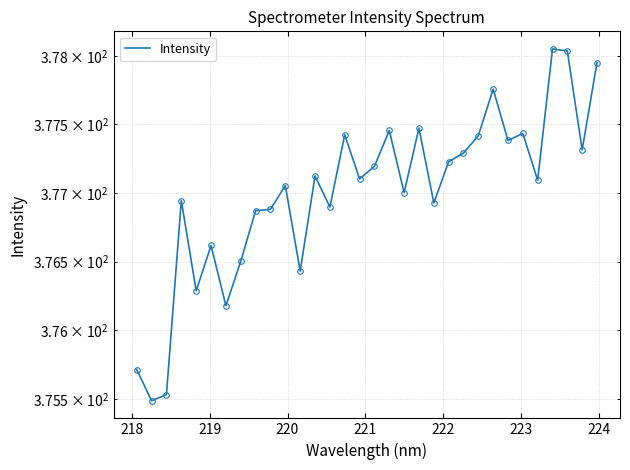

What is the difference between the second highest and second lowest values?

2.5